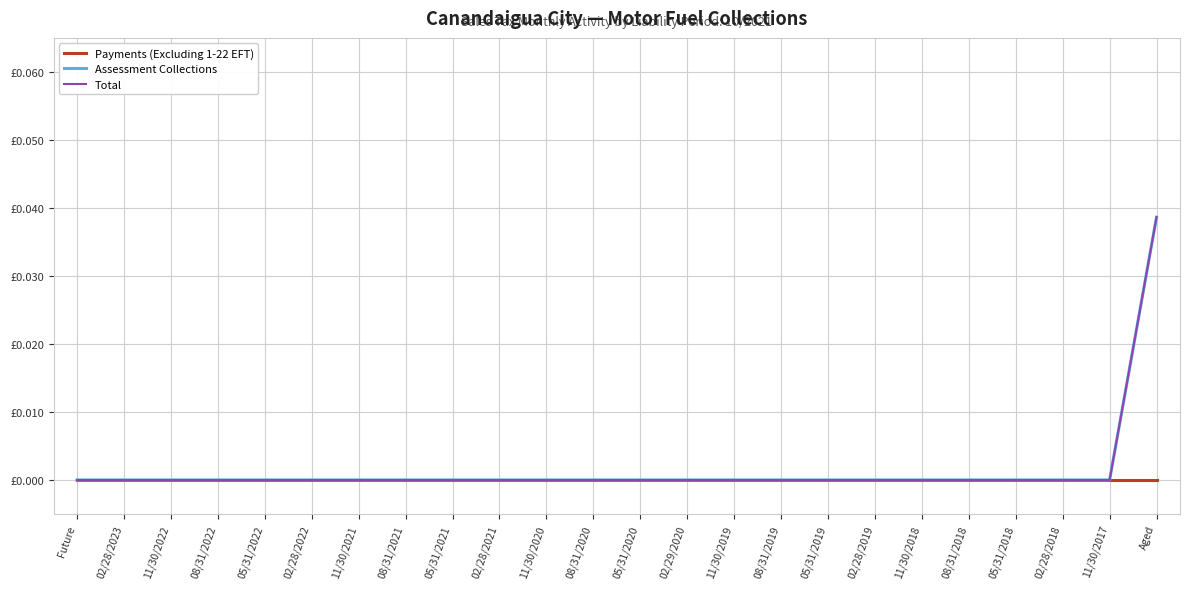

Is this an area chart (filled region under the line)?

No